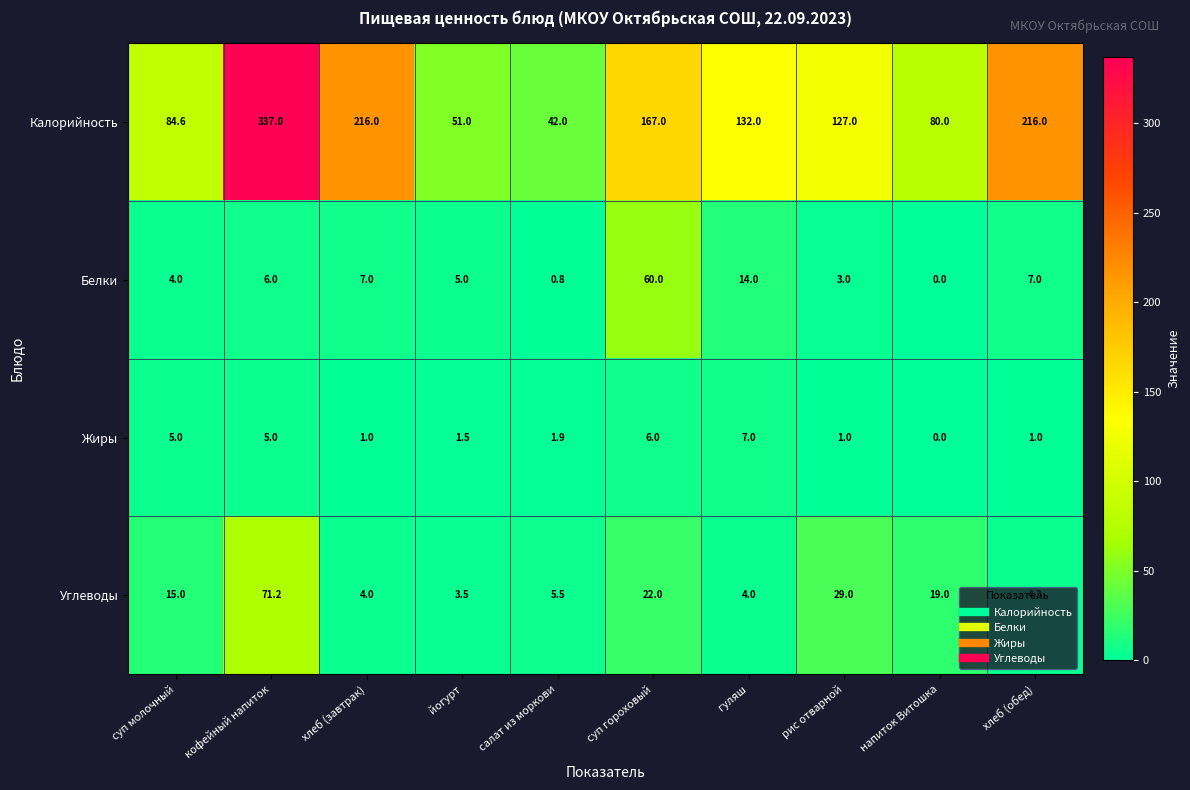

The value of Белки at рис отварной is 3.0. True or false?

True